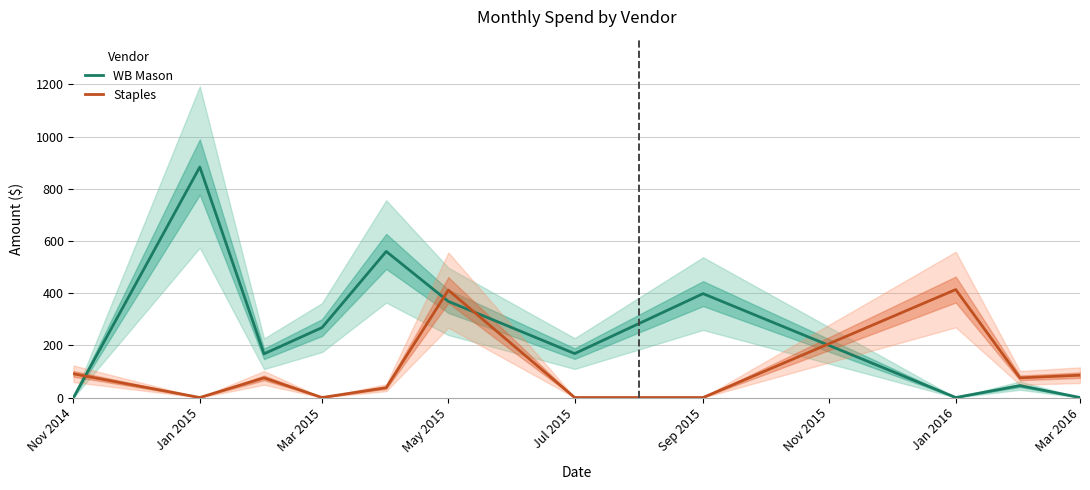

Is it true that WB Mason equals 656.3 at Sep 2015?

False